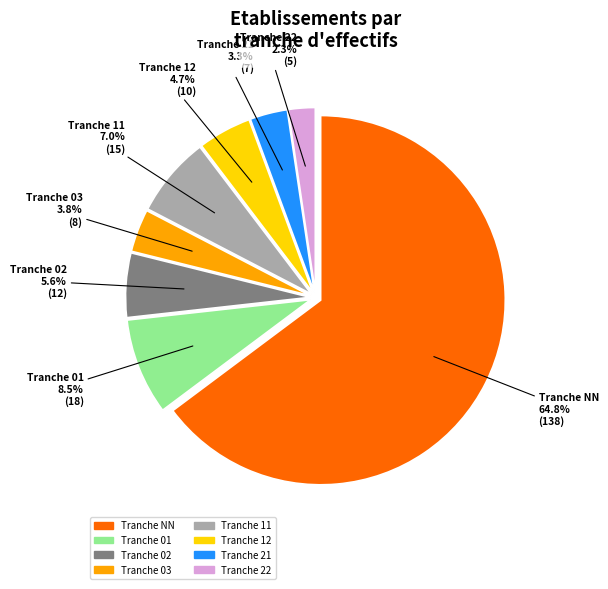

How many segments does this pie chart have?

8